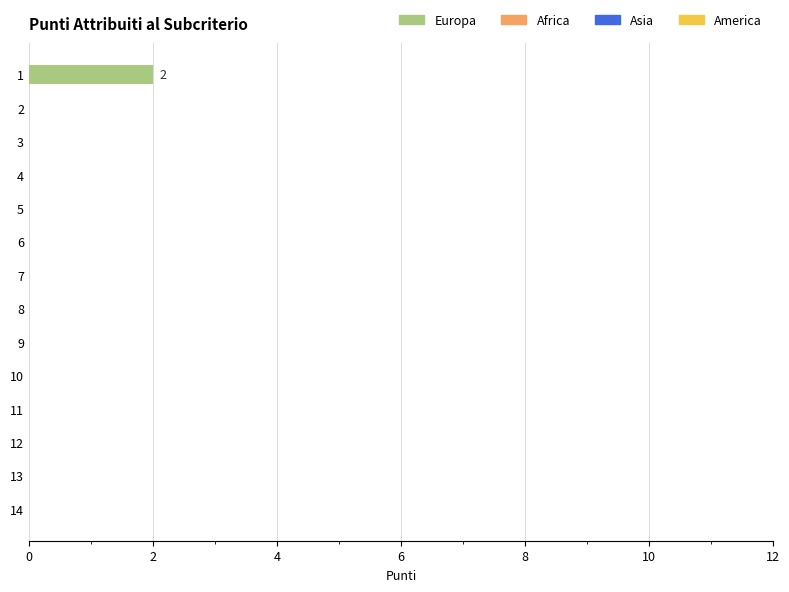

Is it true that the value at 1 is 2?

True